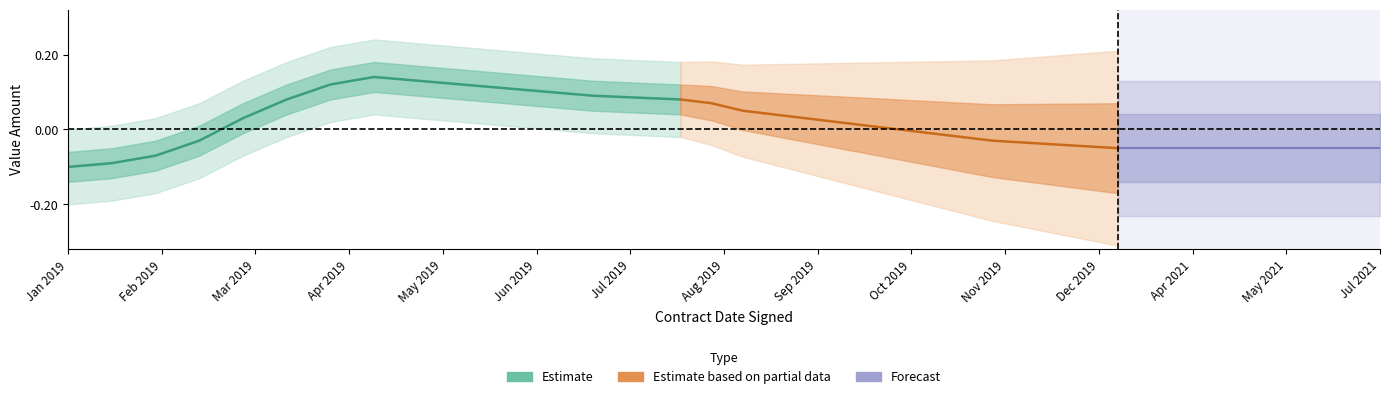

Is this an area chart (filled region under the line)?

No